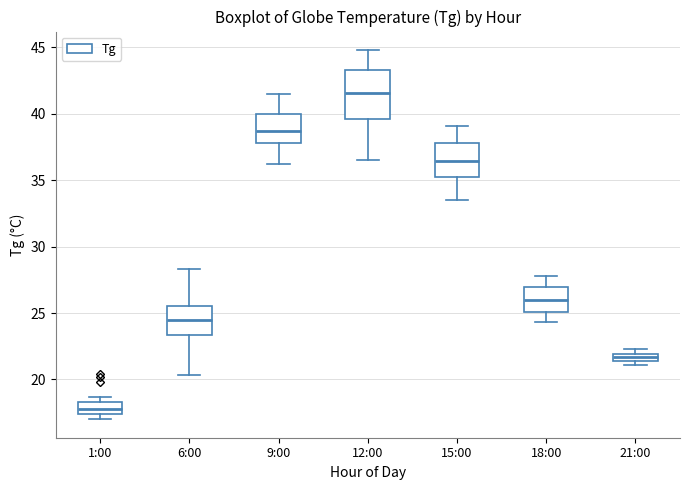

Comparing the boxes themselves (not the whiskers), which one is the tallest?

12:00